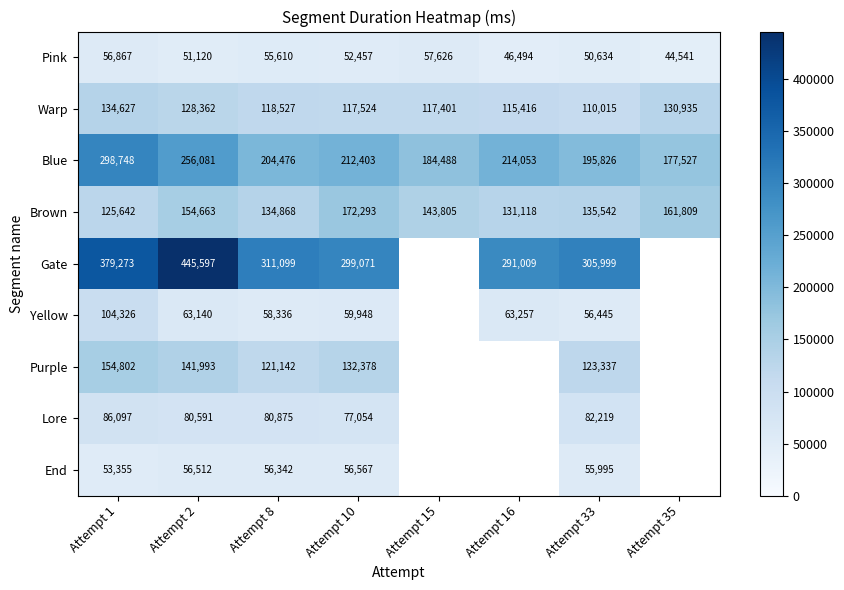

What is the difference between the Pink values at Attempt 35 and Attempt 16?

1953